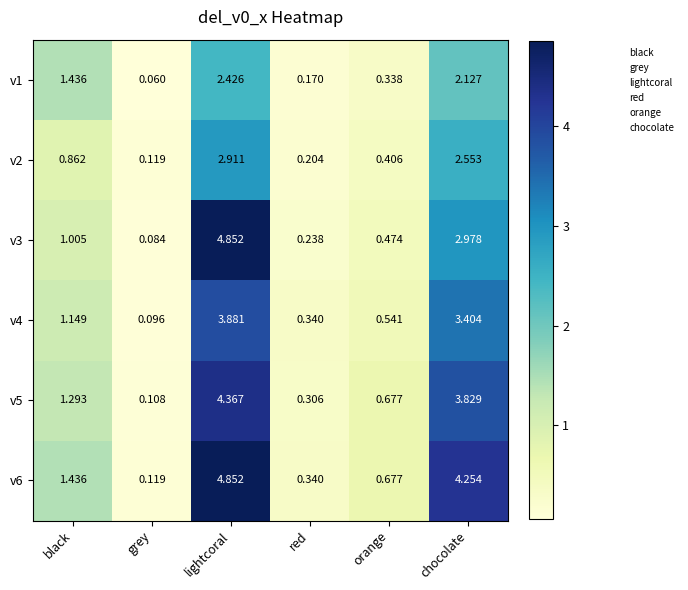

Rank the categories by v5 value from highest to lowest.

lightcoral, chocolate, black, orange, red, grey